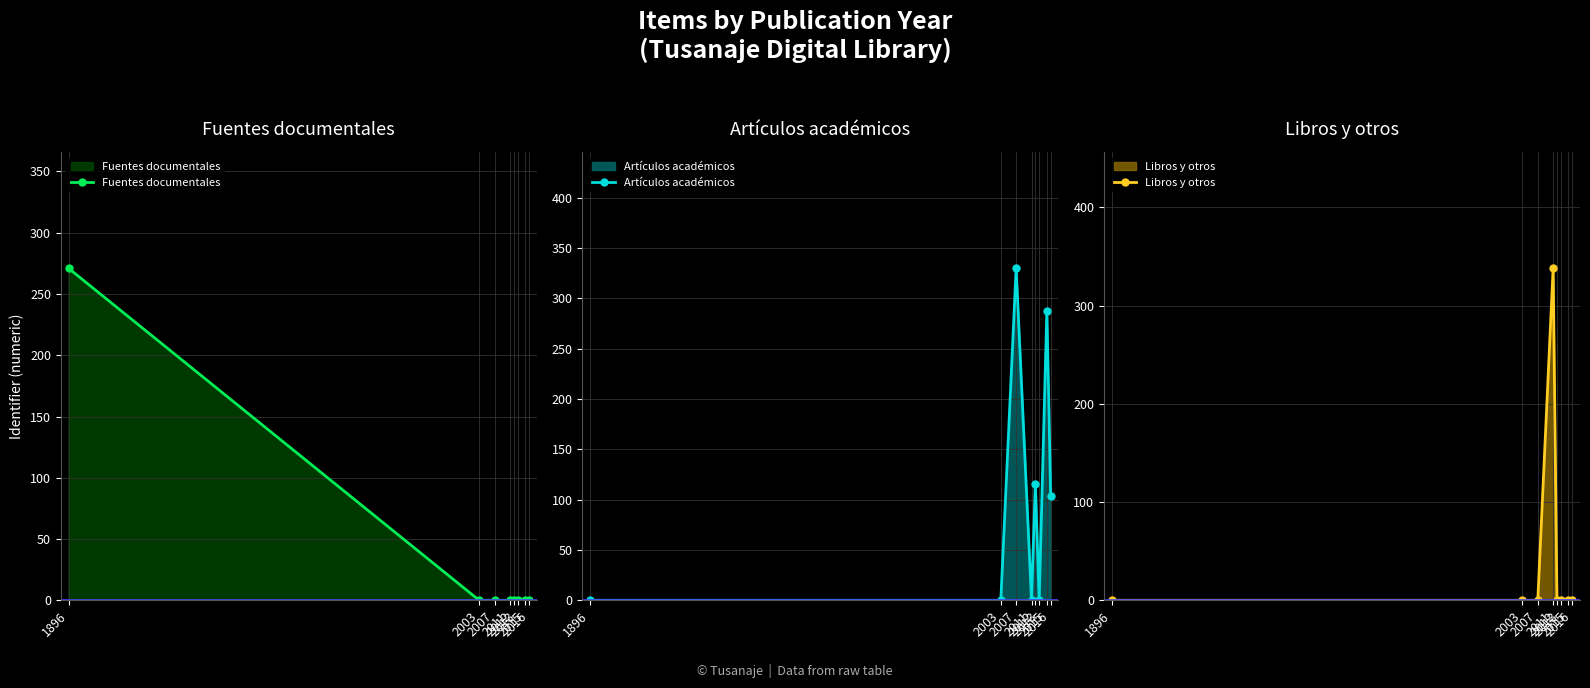

Where does the Artículos académicos series first go above 104?

2007